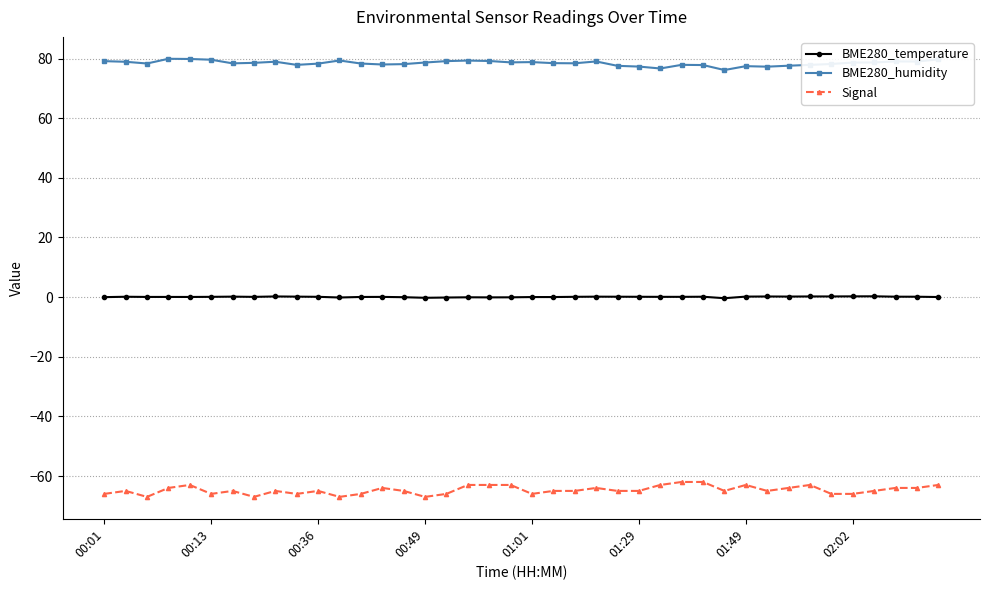

How many Signal values are between -66 and -63?

34